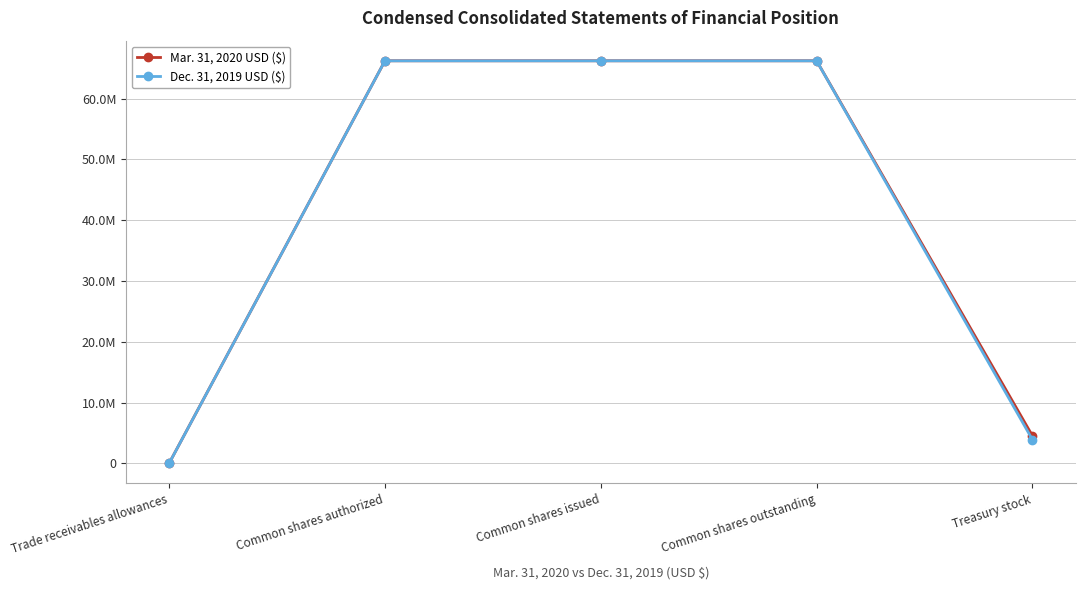

Is this an area chart (filled region under the line)?

No